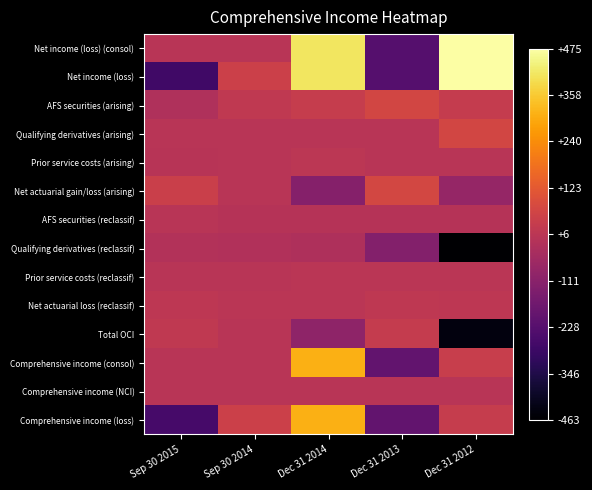

List the series in order of their peak value, highest first.

Net income (loss) (consol), Net income (loss), Comprehensive income (consol), Comprehensive income (loss), Net actuarial gain/loss (arising), Qualifying derivatives (arising), AFS securities (arising), Total OCI, Net actuarial loss (reclassif), Prior service costs (arising), Prior service costs (reclassif), Comprehensive income (NCI), AFS securities (reclassif), Qualifying derivatives (reclassif)